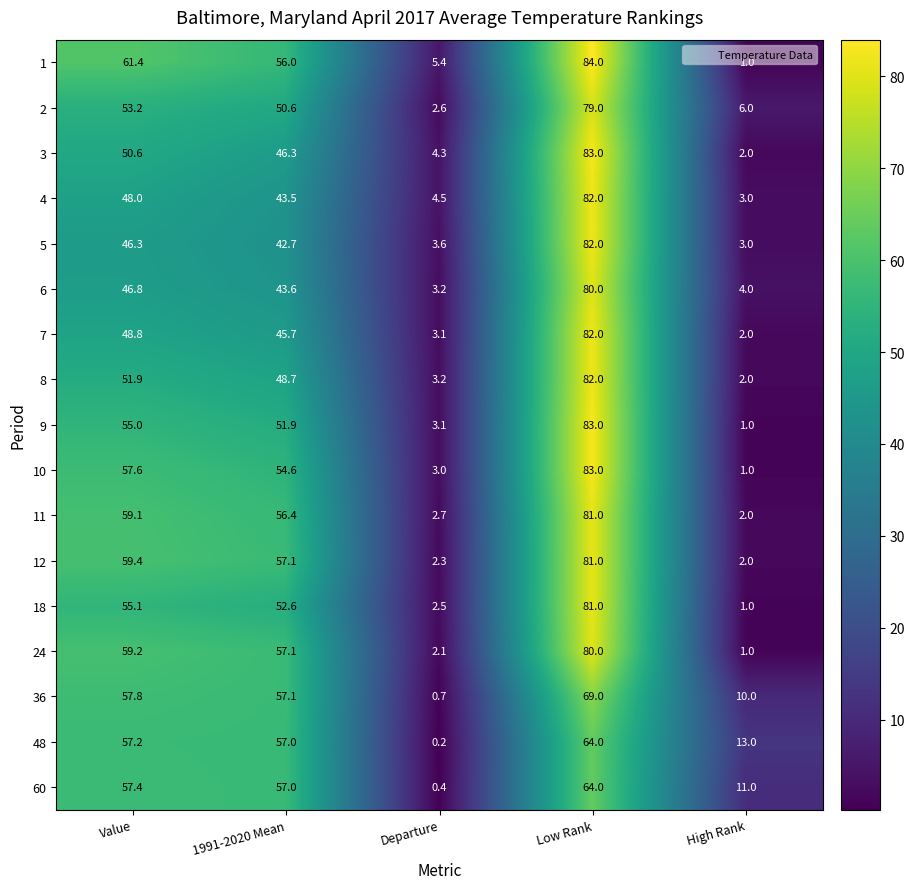

How many distinct data groups are displayed?

17